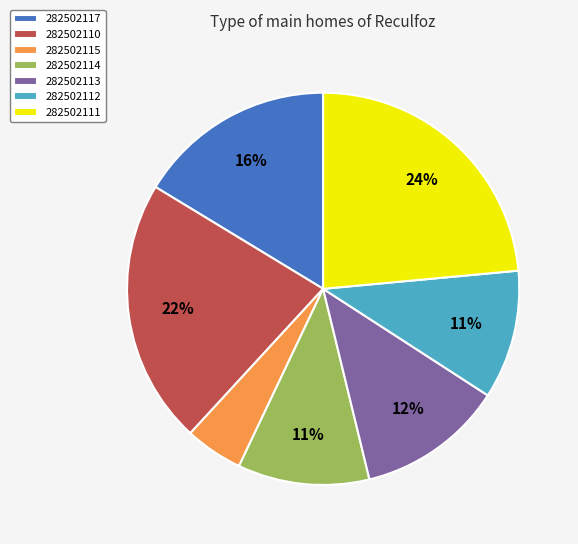

How many segments does this pie chart have?

7